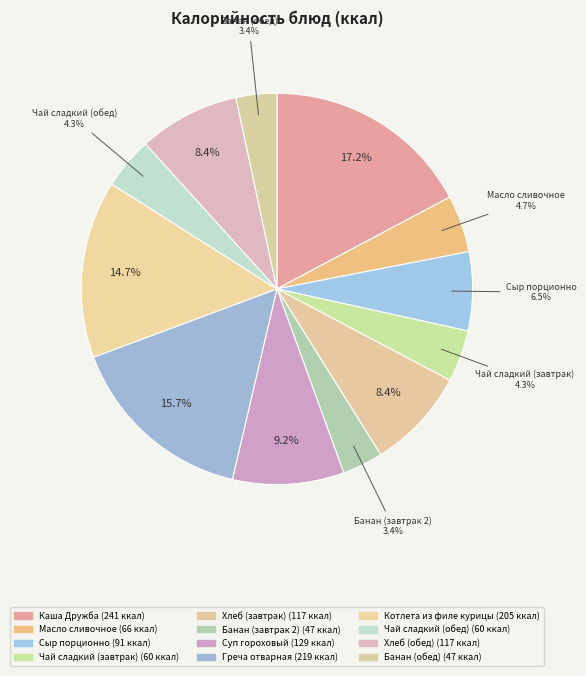

Count the number of slices in the pie.

12